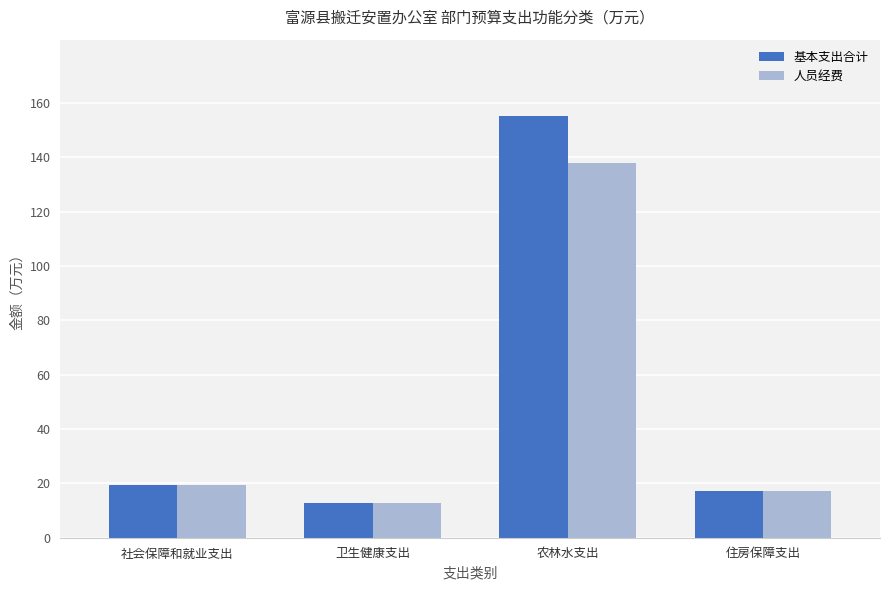

At which label does 人员经费 reach its minimum?

卫生健康支出